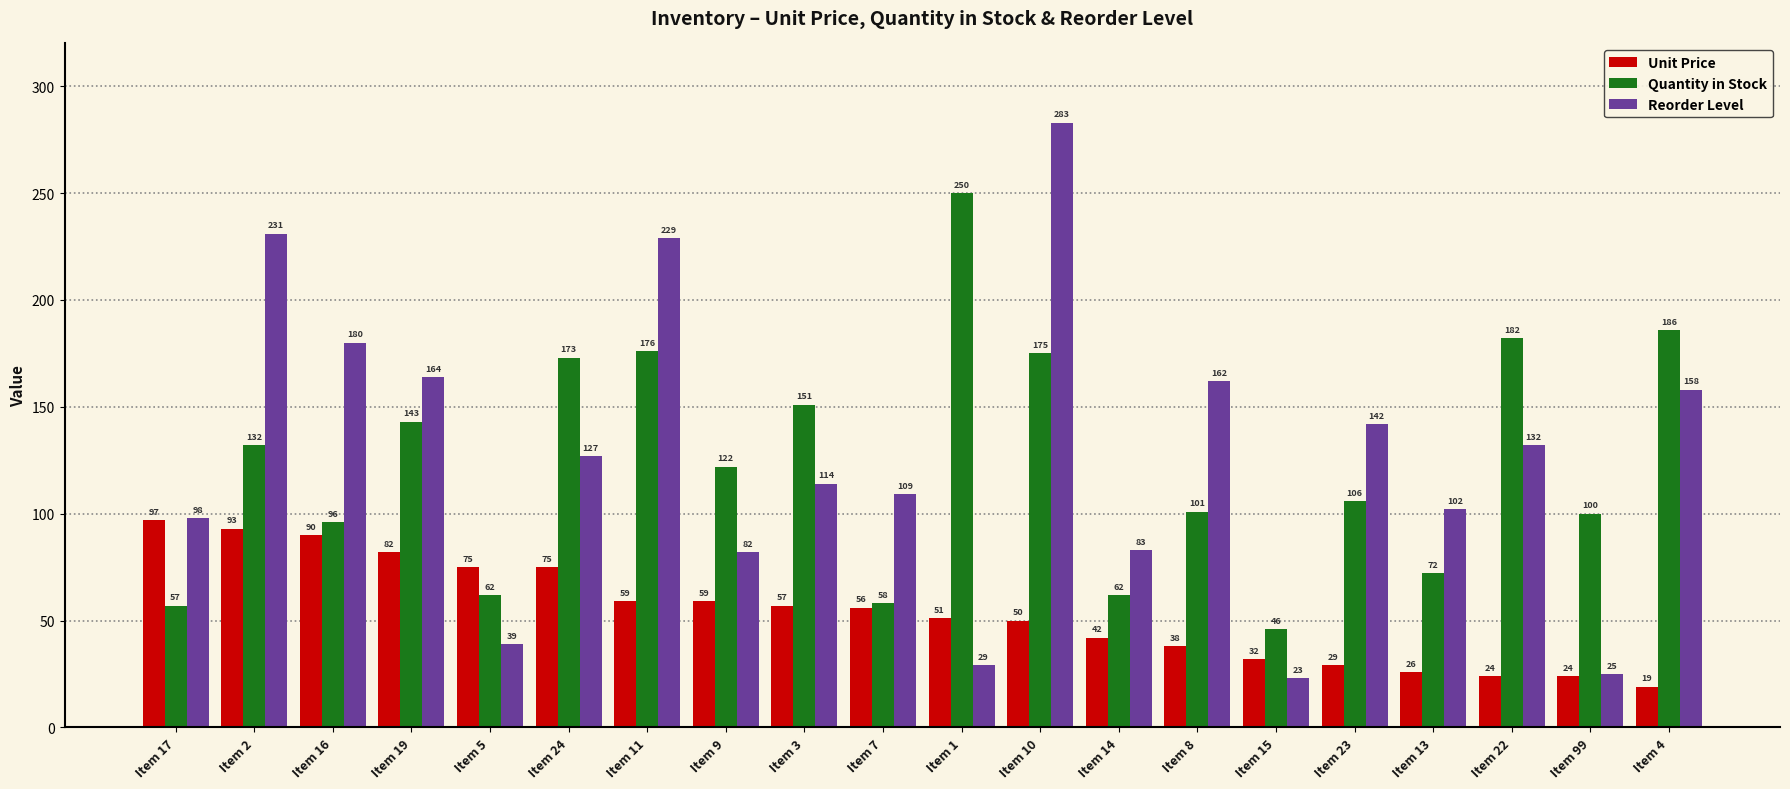

What are all the series names shown in the legend?

Unit Price, Quantity in Stock, Reorder Level